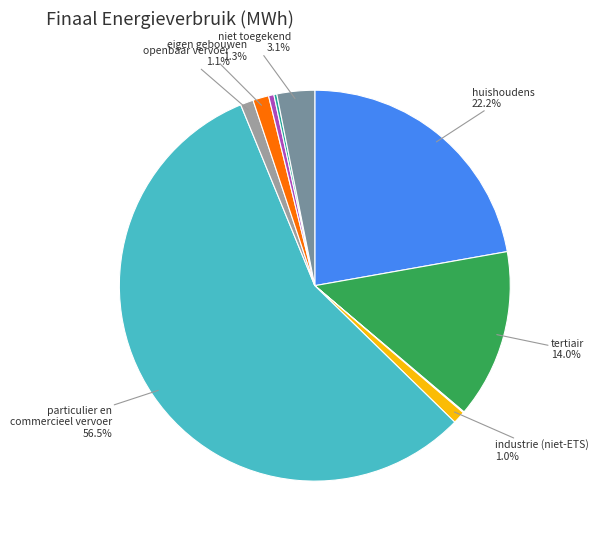

Is there any slice that represents more than half of the pie?

Yes